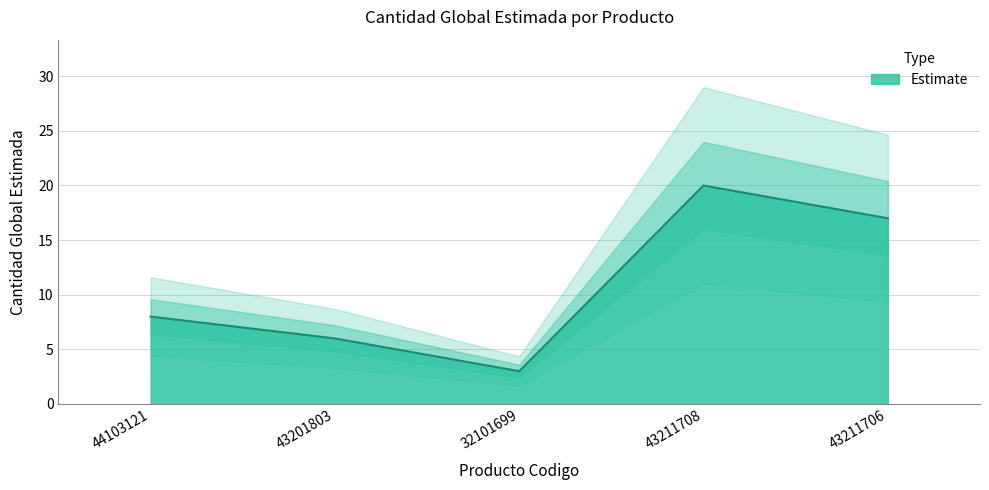

Where is the first local minimum?

32101699